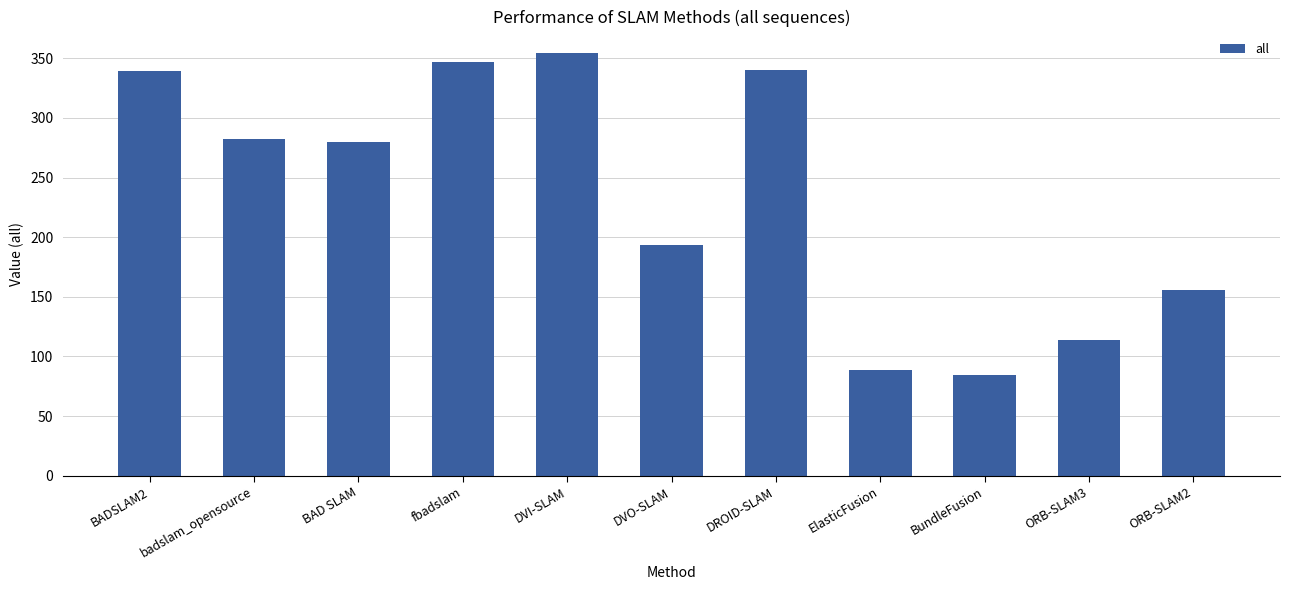

Which has a higher value, fbadslam or DVO-SLAM?

fbadslam